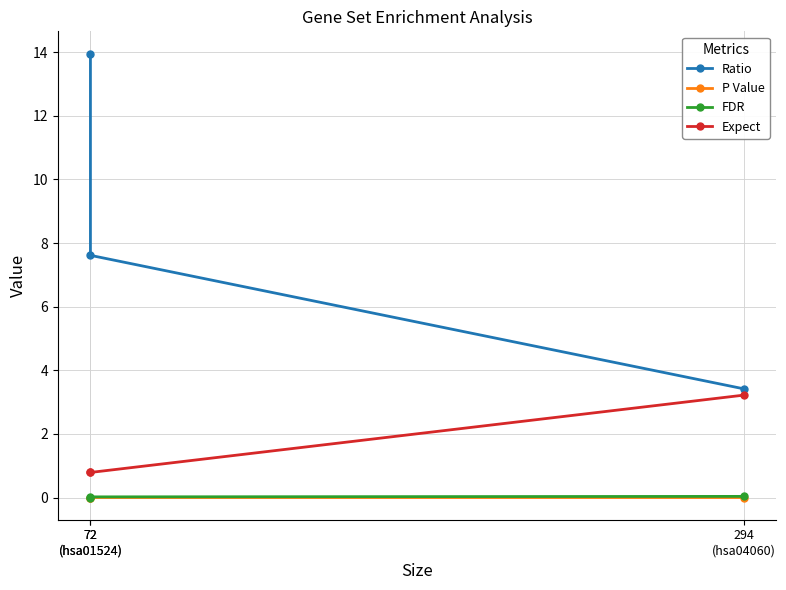

True or false: P Value has a value of 0.0 at 72
(hsa01524).

True